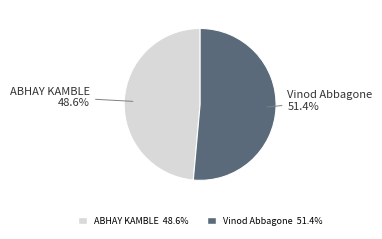

Rank the categories by value from highest to lowest.

Vinod Abbagone, ABHAY KAMBLE